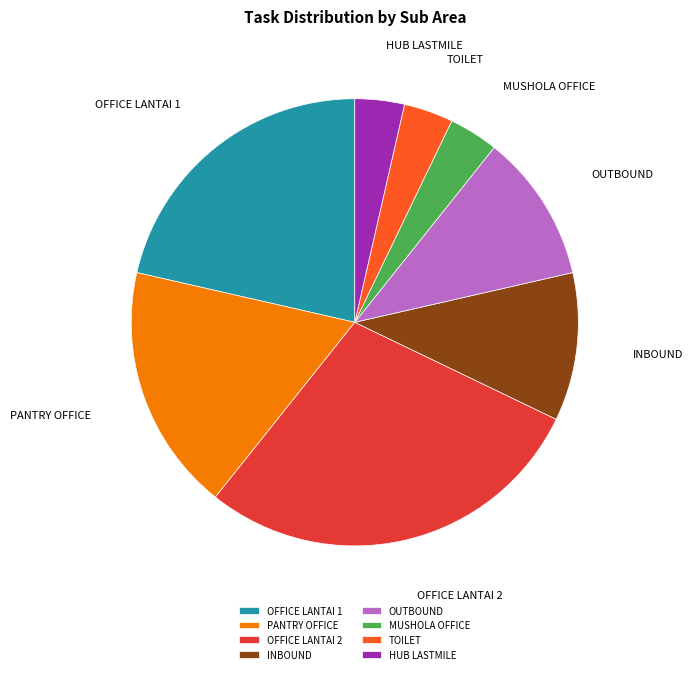

Is there a majority slice in this chart?

No